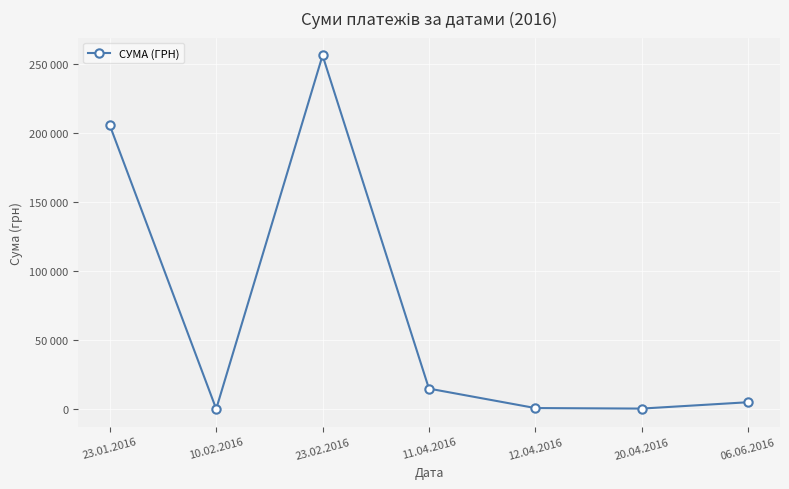

Reading left to right, what are all the values shown in this chart?

23.01.2016=205568.9	10.02.2016=179.1	23.02.2016=256270.7	11.04.2016=14917.6	12.04.2016=831.6	20.04.2016=450.0	06.06.2016=5050.0